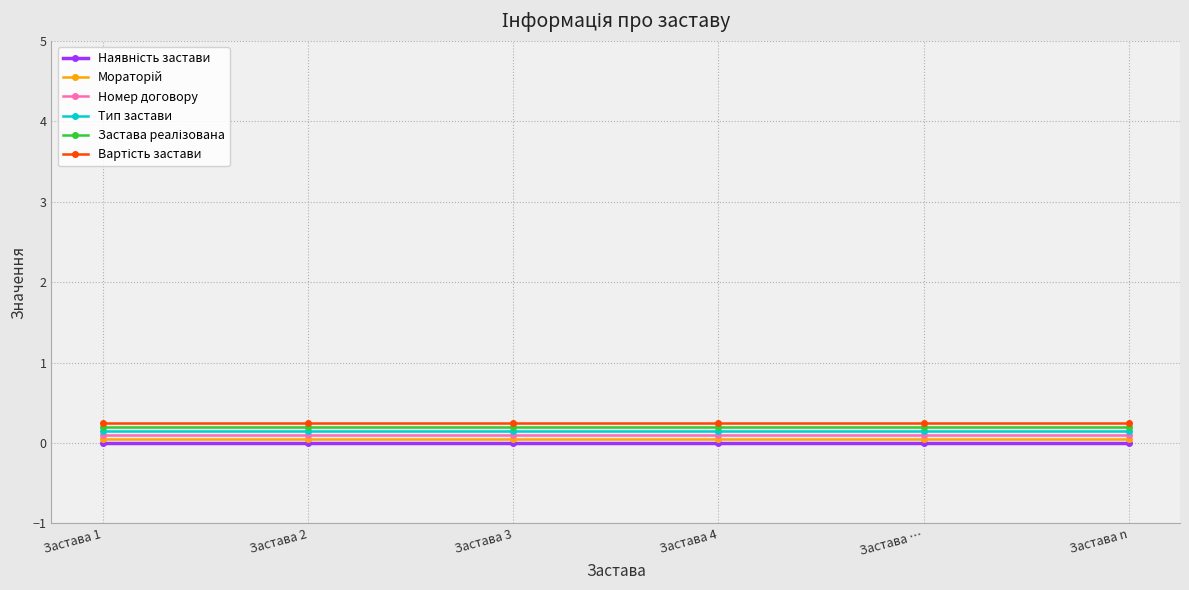

The value of Застава реалізована at Застава n is 0.3. True or false?

False